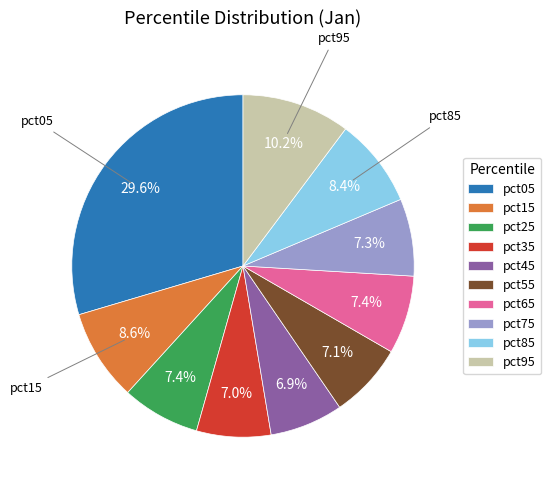

Count the number of slices in the pie.

10